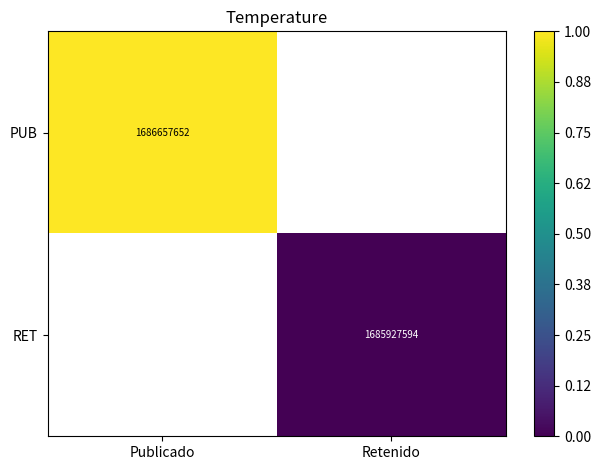

The value of PUB at Publicado is 1686657652. True or false?

True